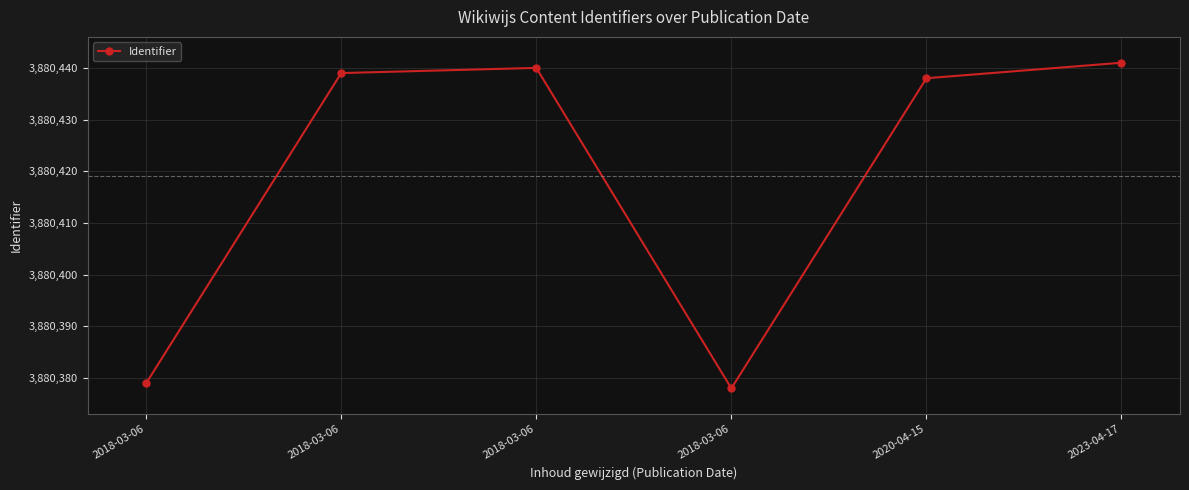

Is this an area chart (filled region under the line)?

No